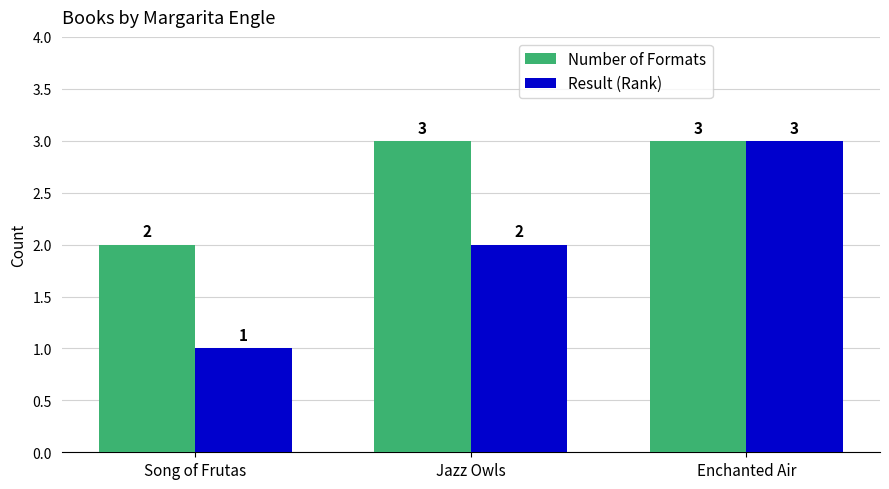

What are all the series names shown in the legend?

Number of Formats, Result (Rank)